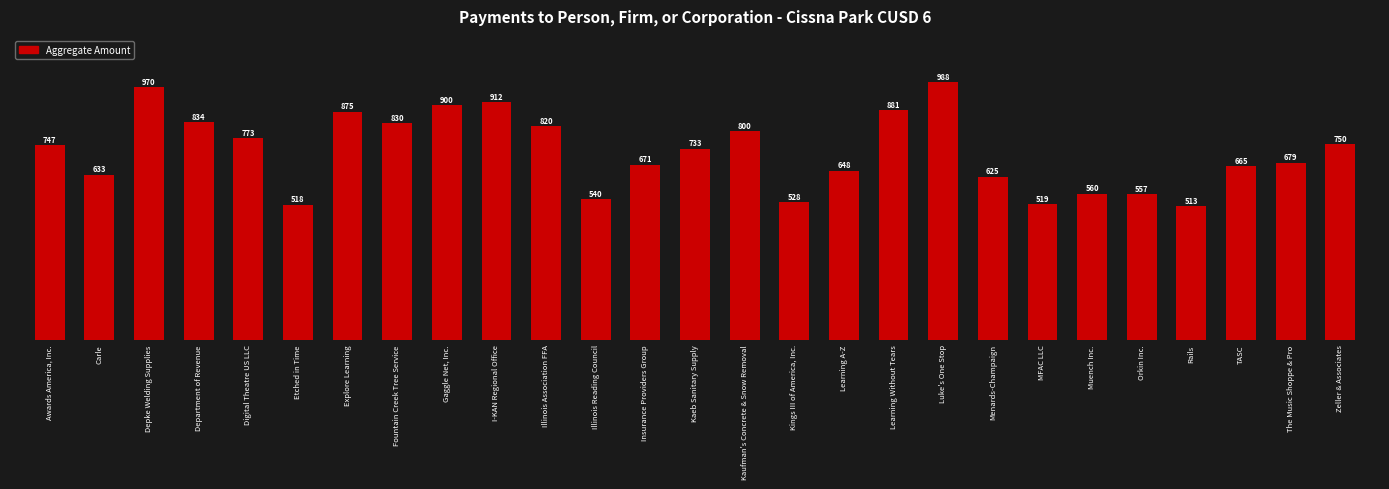

At which category does the chart reach its minimum across all series?

Rails